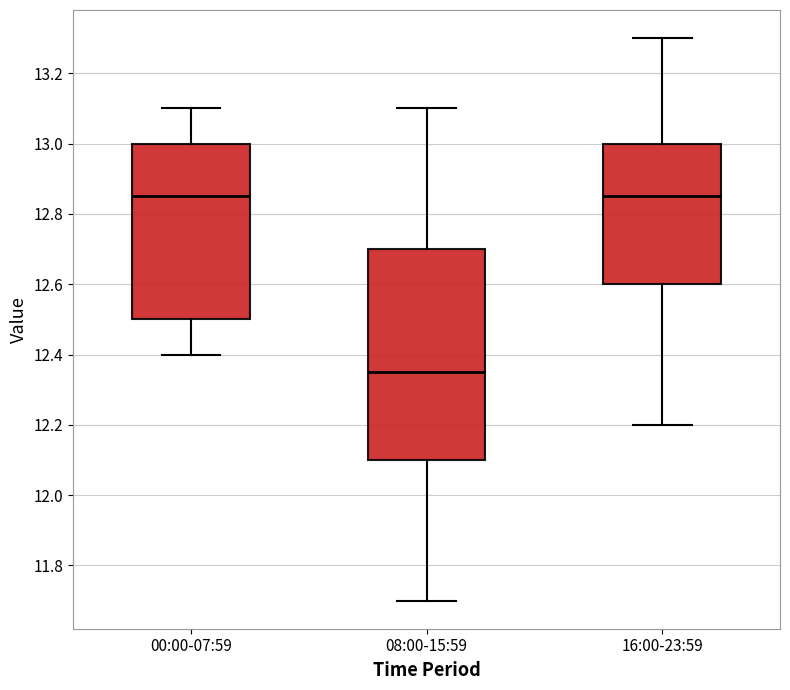

Reading left to right, read every box against the y-axis: the position of its median line, the range the box covers, and the ends of its whiskers. The values are not printed on the chart, so give them approximately, as read against the axis.

00:00-07:59: median 12.86, box 12.50 to 13.00, whiskers 12.40 to 13.10
08:00-15:59: median 12.36, box 12.10 to 12.70, whiskers 11.70 to 13.10
16:00-23:59: median 12.86, box 12.60 to 13.00, whiskers 12.20 to 13.30